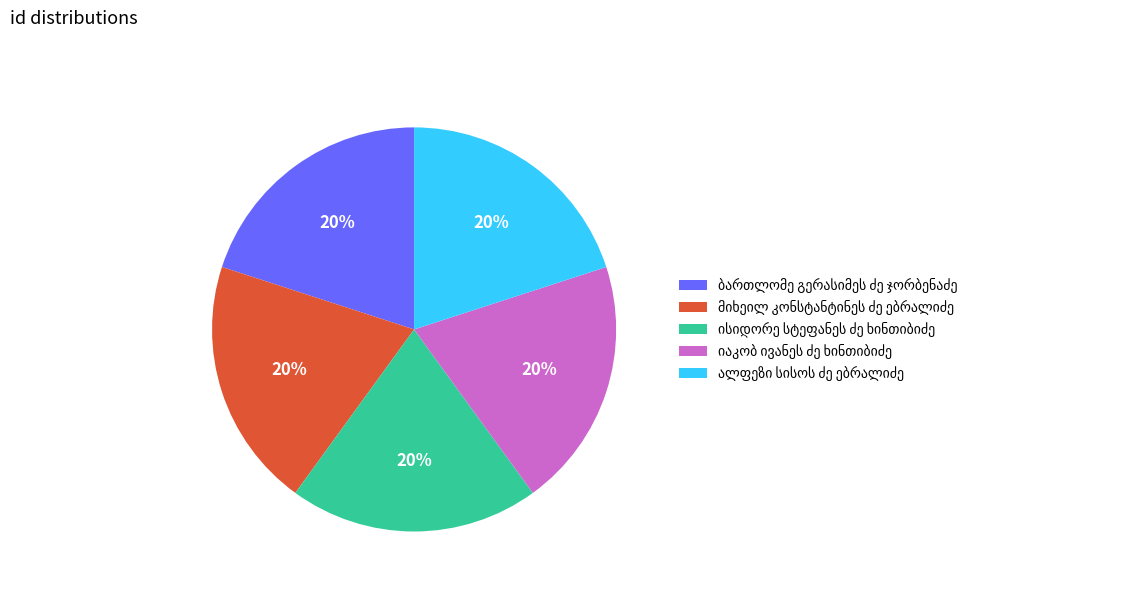

To the nearest percent, what is the average slice percentage?

20%